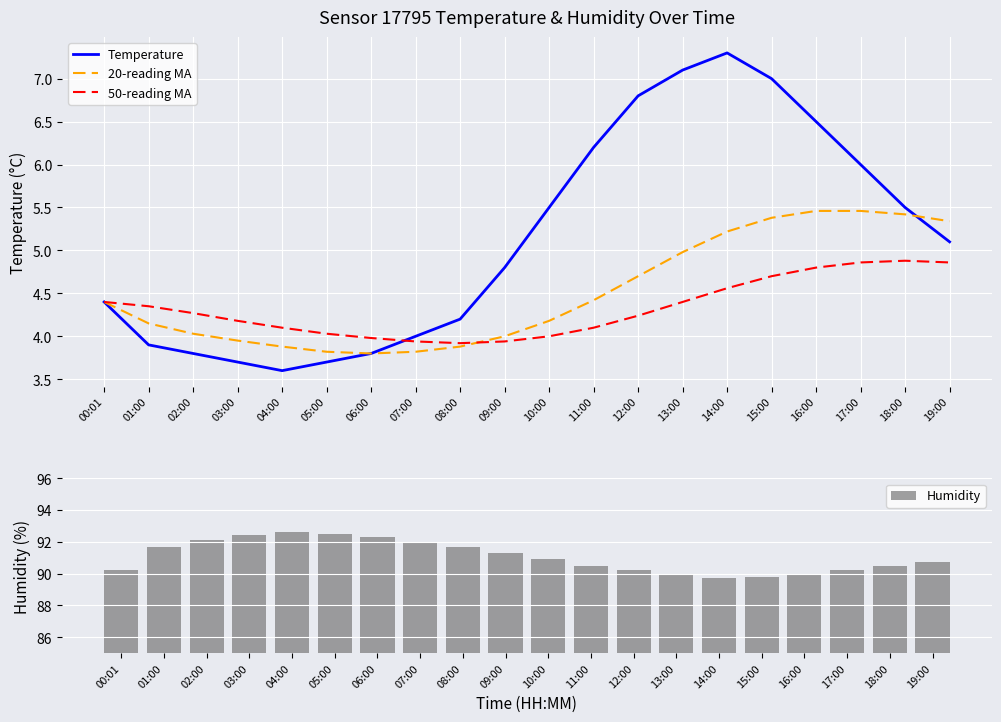

Which series has the largest range (max minus min)?

Temperature